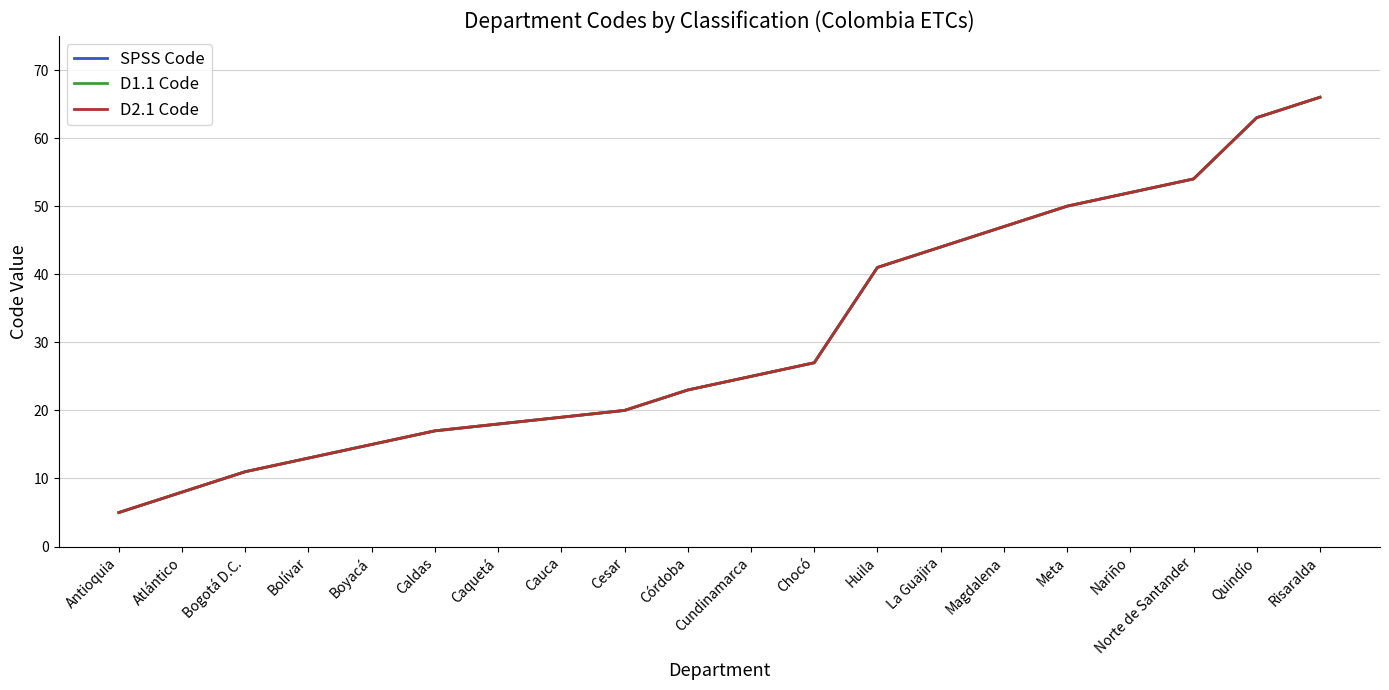

Rank the series by their maximum value, from highest to lowest.

SPSS Code, D1.1 Code, D2.1 Code